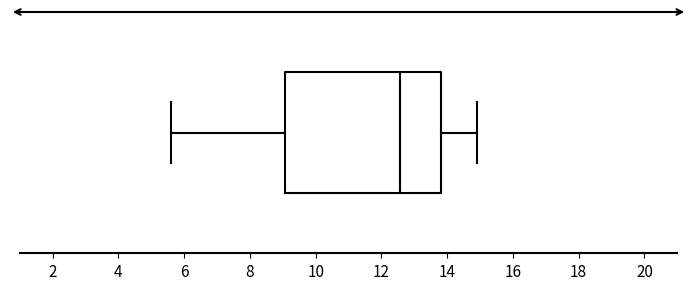

Read this box plot against the x-axis: the position of the median line, the range covered by the box, and the ends of both whiskers. The values are not printed on the chart, so give them approximately, as read against the axis.

median 12.6, box 9.0 to 13.8, whiskers 5.6 to 15.0